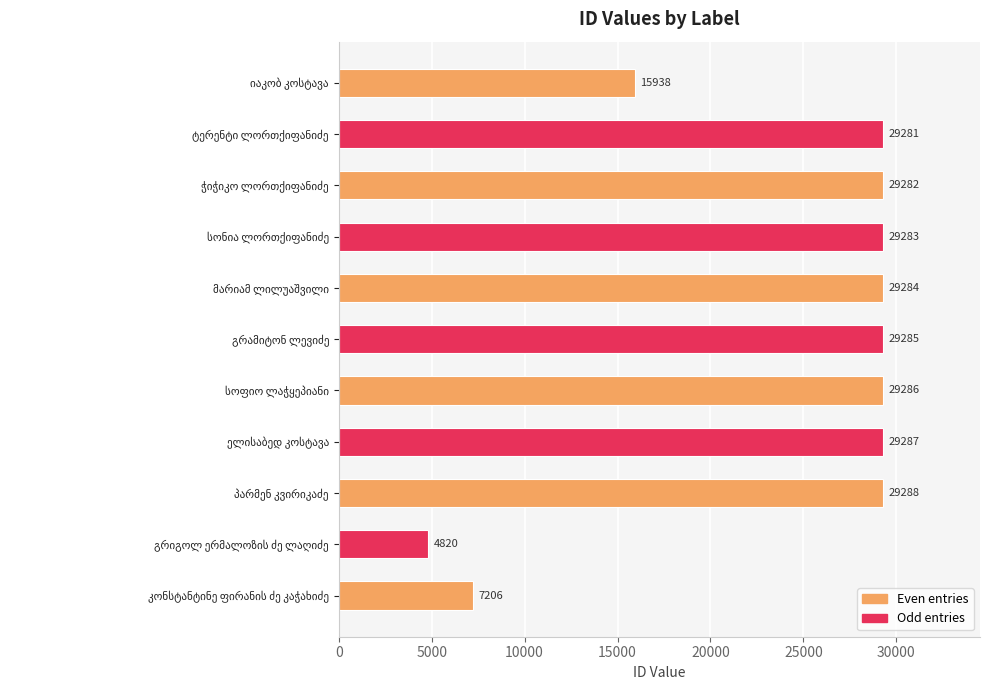

What is the difference between the maximum and minimum values?

24468